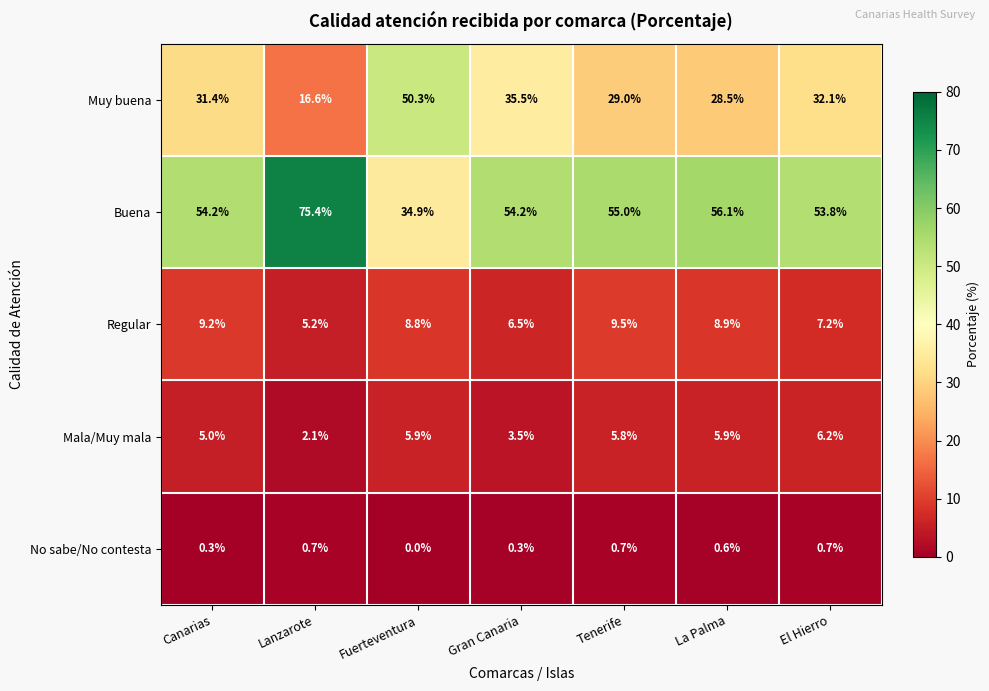

Count the number of categories in the chart.

7